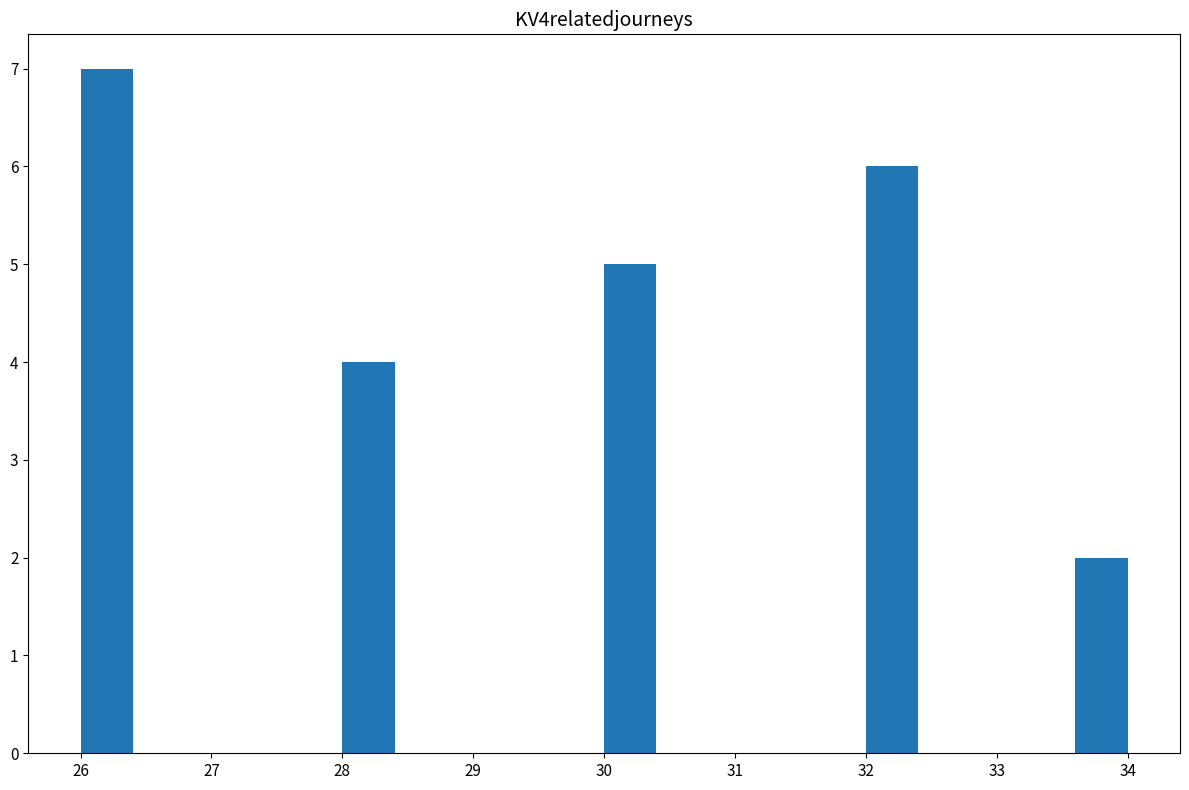

Which range on the x-axis has the tallest bar?

26.0 to 26.4